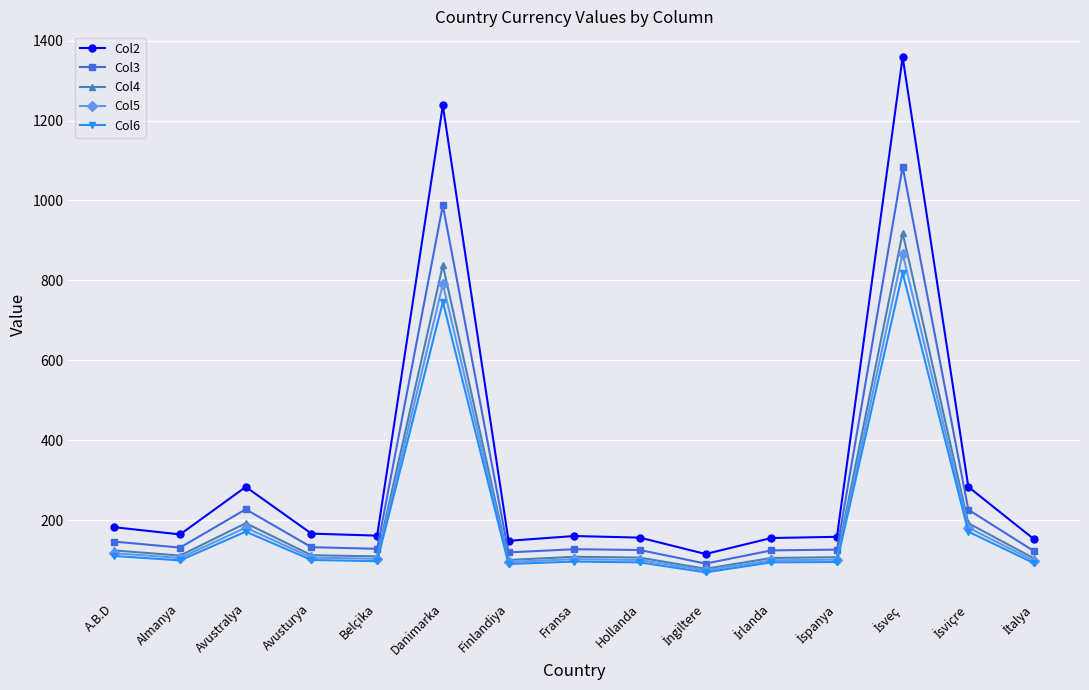

What is the maximum value for Col4?

919